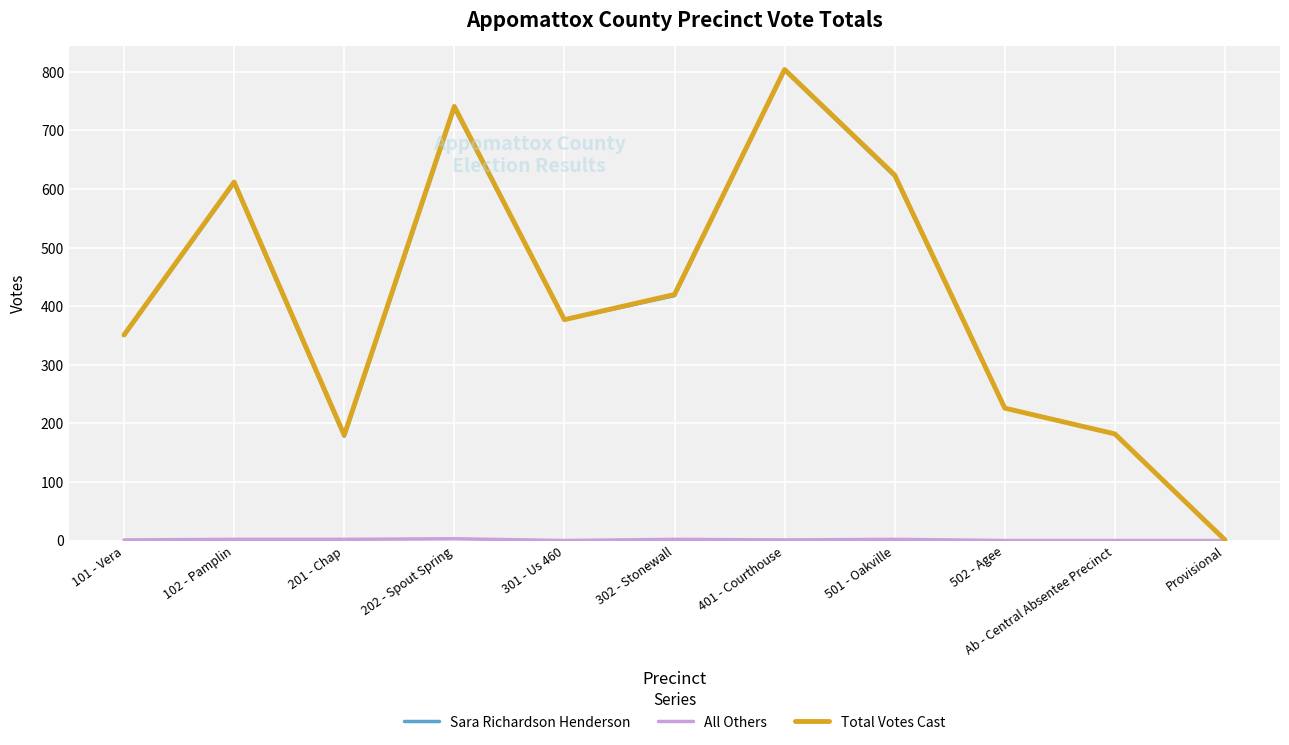

The Total Votes Cast series shows 338 at 501 - Oakville. True or false?

False